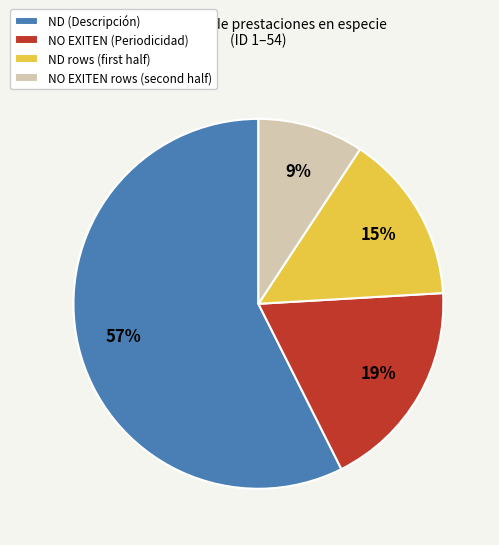

True or false: NO EXITEN (Periodicidad) accounts for 19% of the total.

True